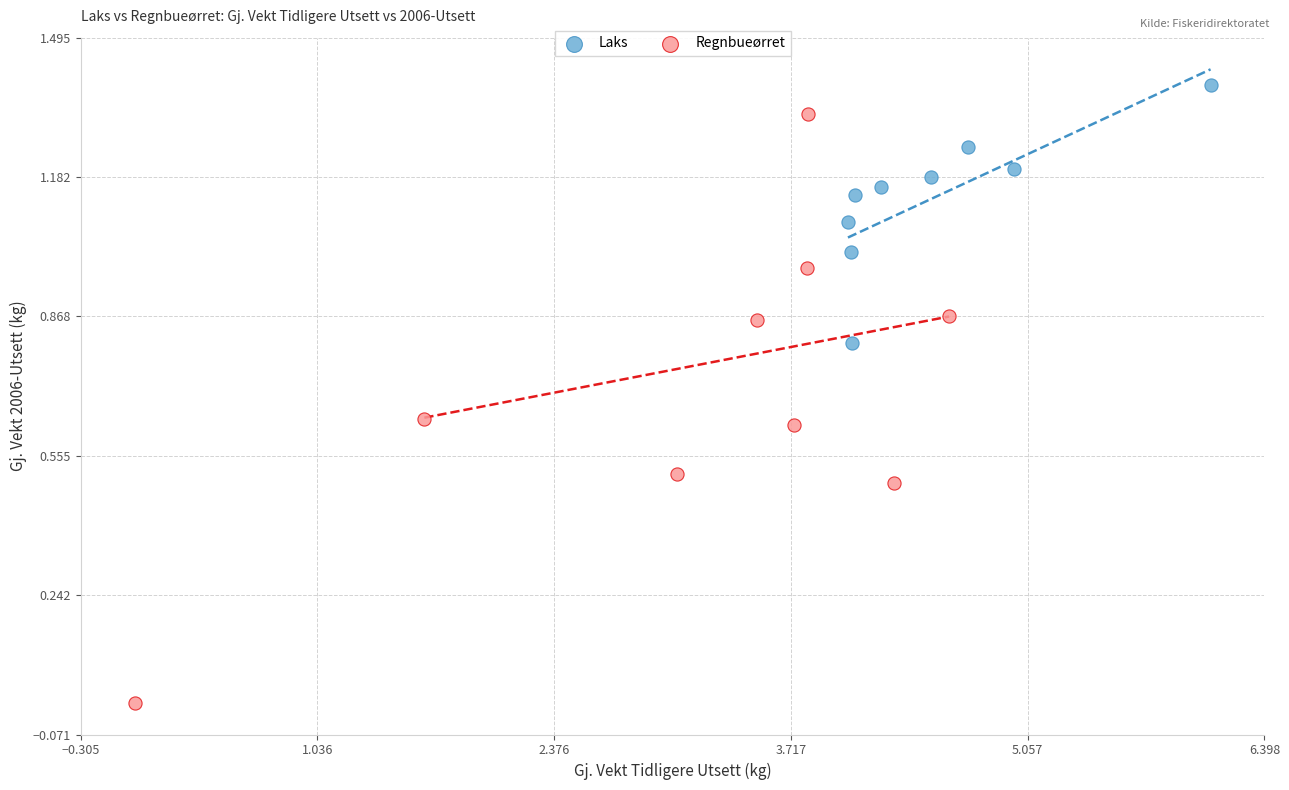

Which series has the widest spread of Y values?

Regnbueørret